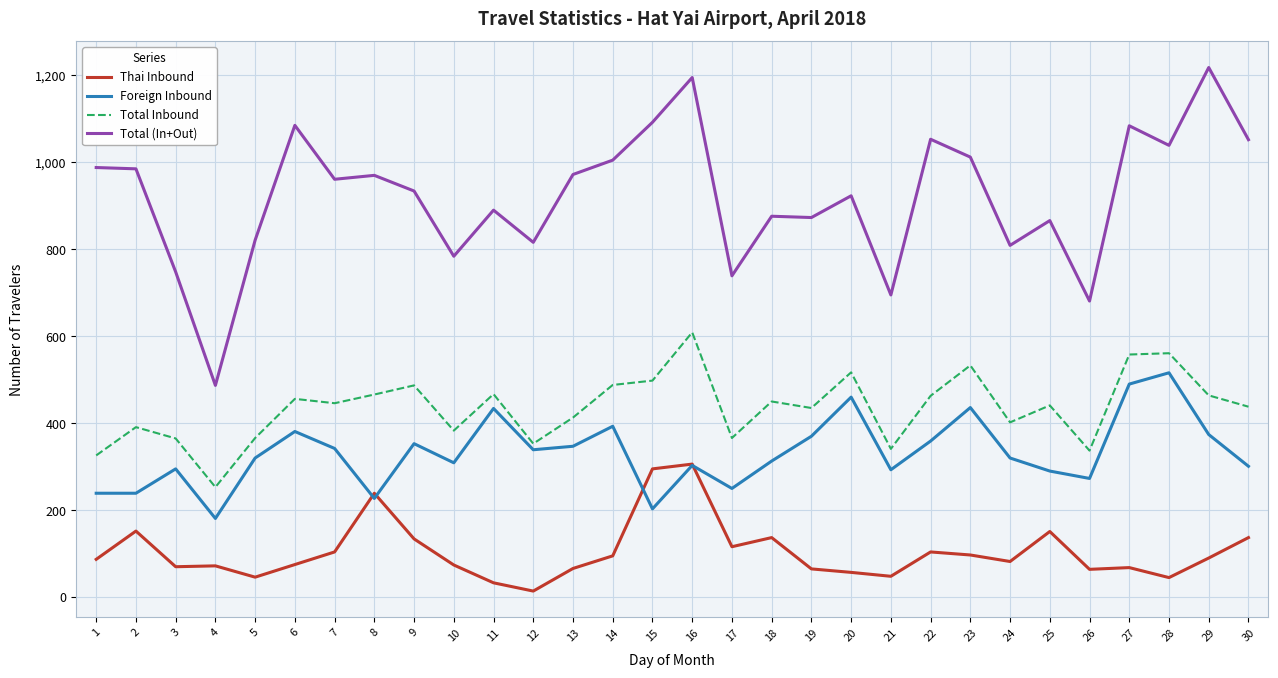

True or false: Total (In+Out) and Foreign Inbound cross at least once.

False